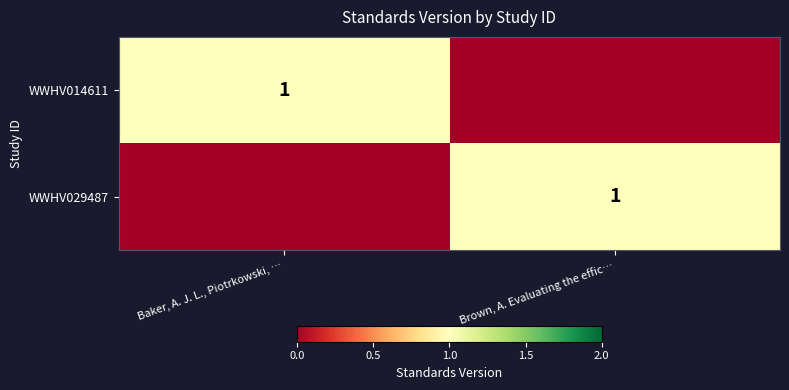

Read the WWHV029487 value at Brown, A. Evaluating the effic….

1